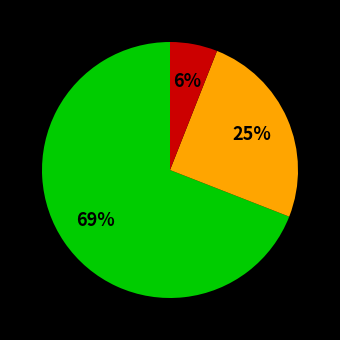

Is there any slice that represents more than half of the pie?

Yes